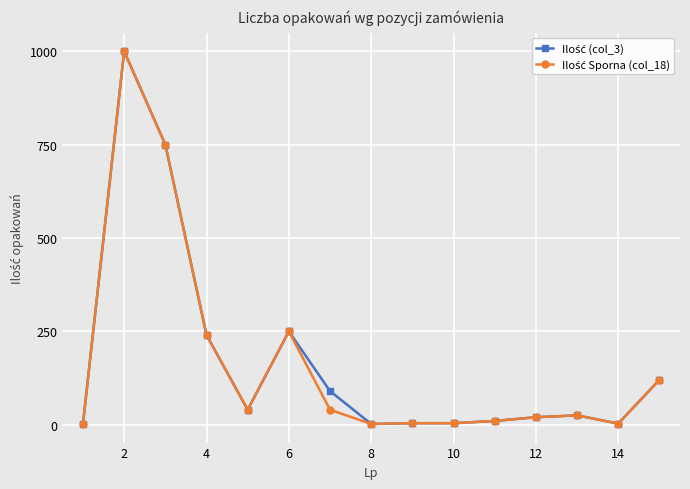

What is the greatest value displayed?

1000